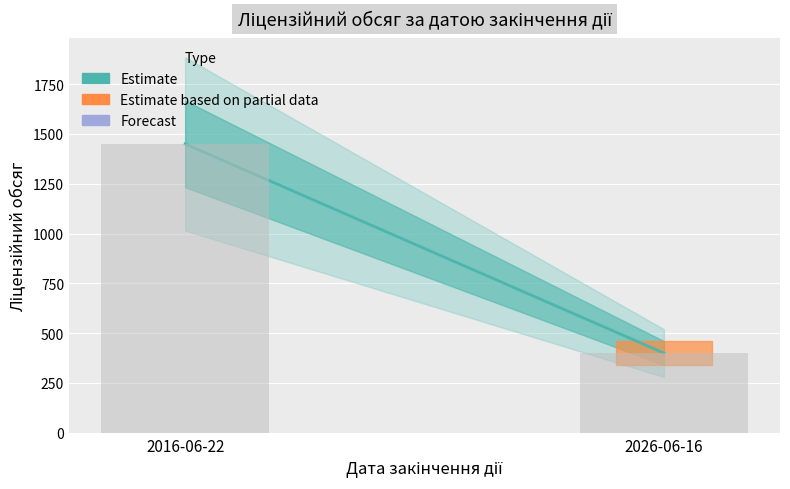

Which label corresponds to the smallest value in the chart?

2026-06-16